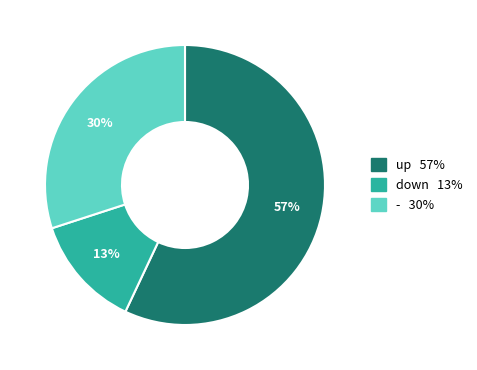

Does any single category account for the majority?

Yes